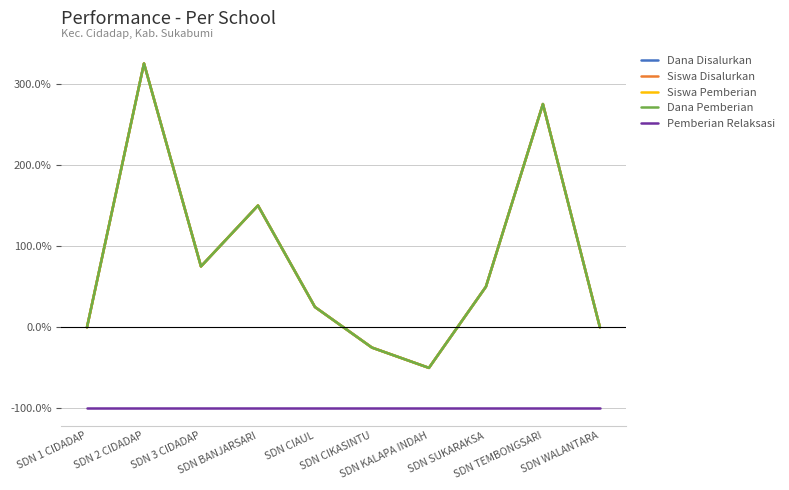

Is this an area chart (filled region under the line)?

No